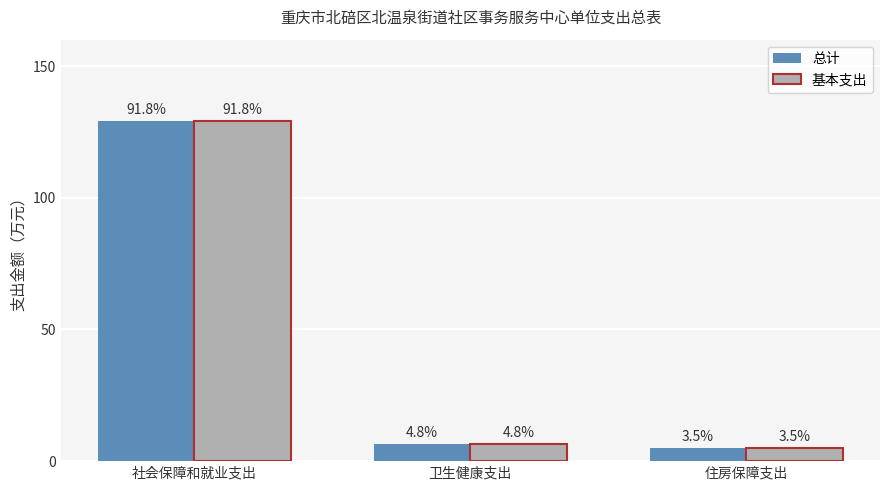

Which category has the highest value in the 基本支出 series?

社会保障和就业支出